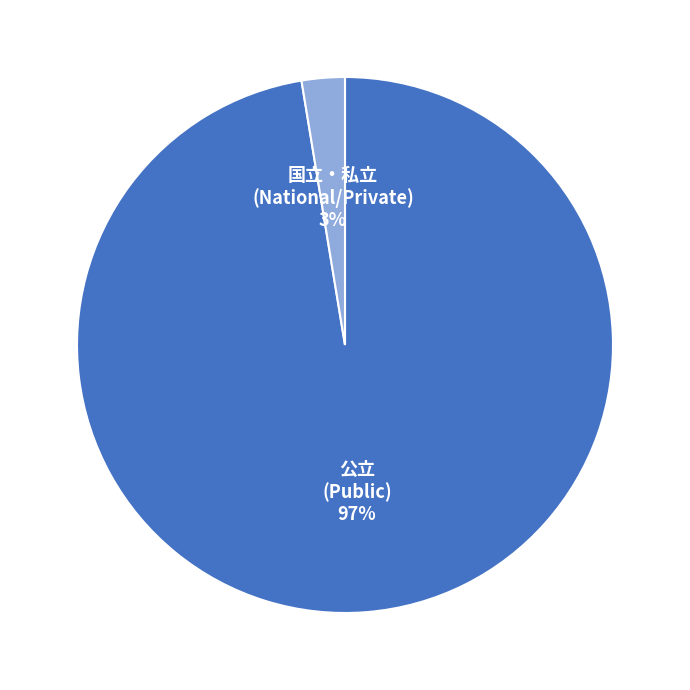

What is the smallest slice in the pie chart?

国立・私立 (National/Private)